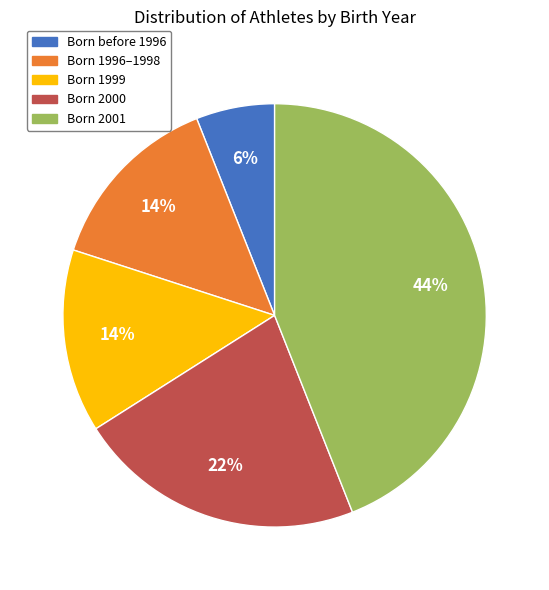

Is the sum of Born 1996–1998 and Born 2000 greater than half?

No